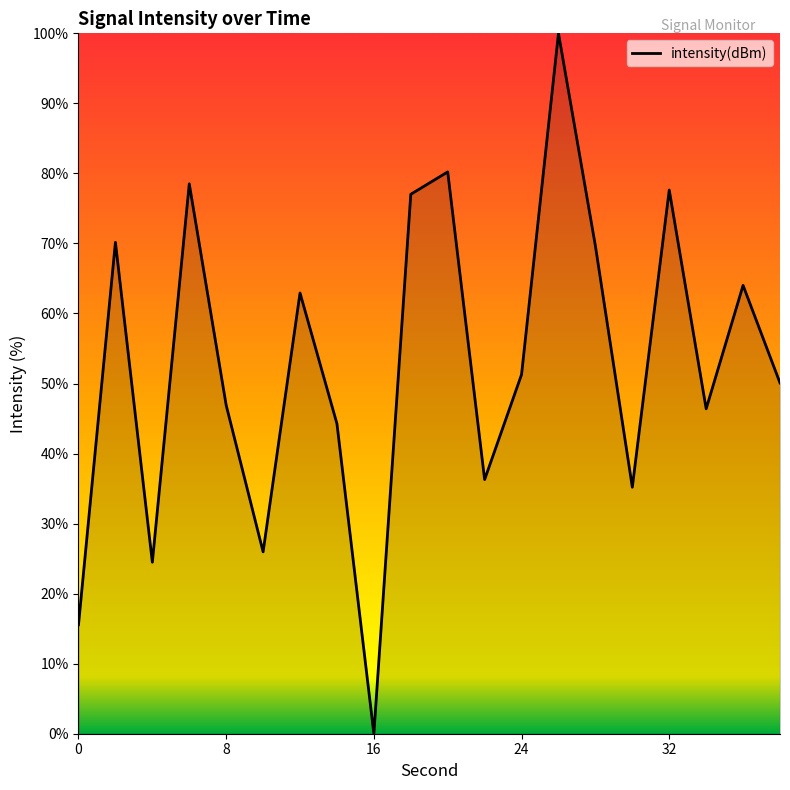

What is the difference between the second highest and minimum values?

80.2